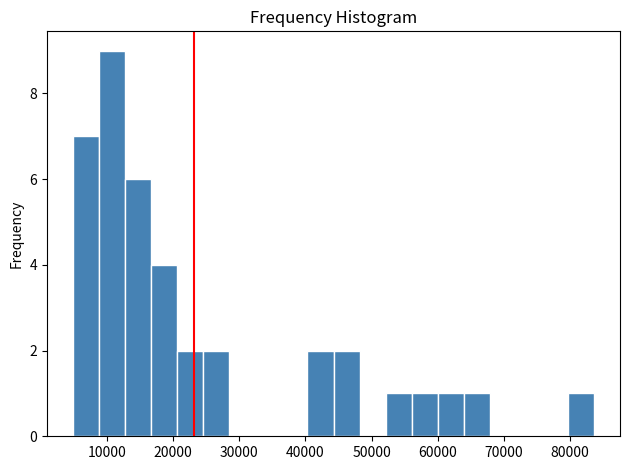

Around what value on the x-axis is the tallest bar? Give the approximate position of its centre, as read against the axis.

11000